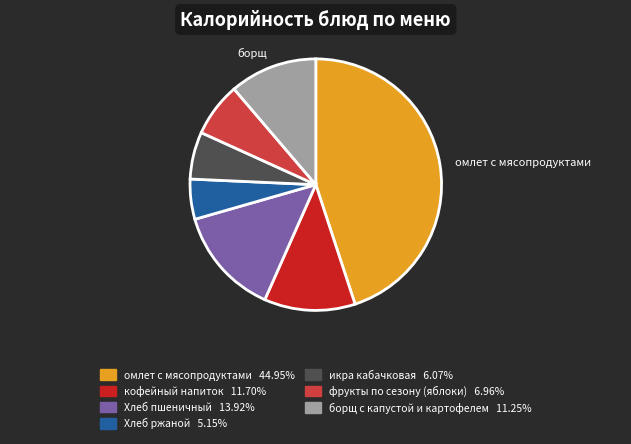

Is there a majority slice in this chart?

No